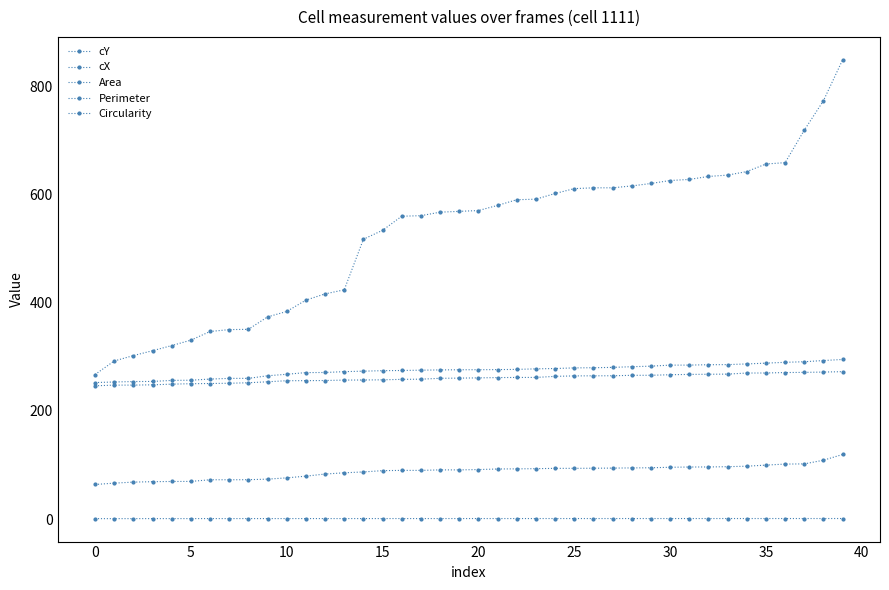

How many data points in Perimeter are less than 91?

20